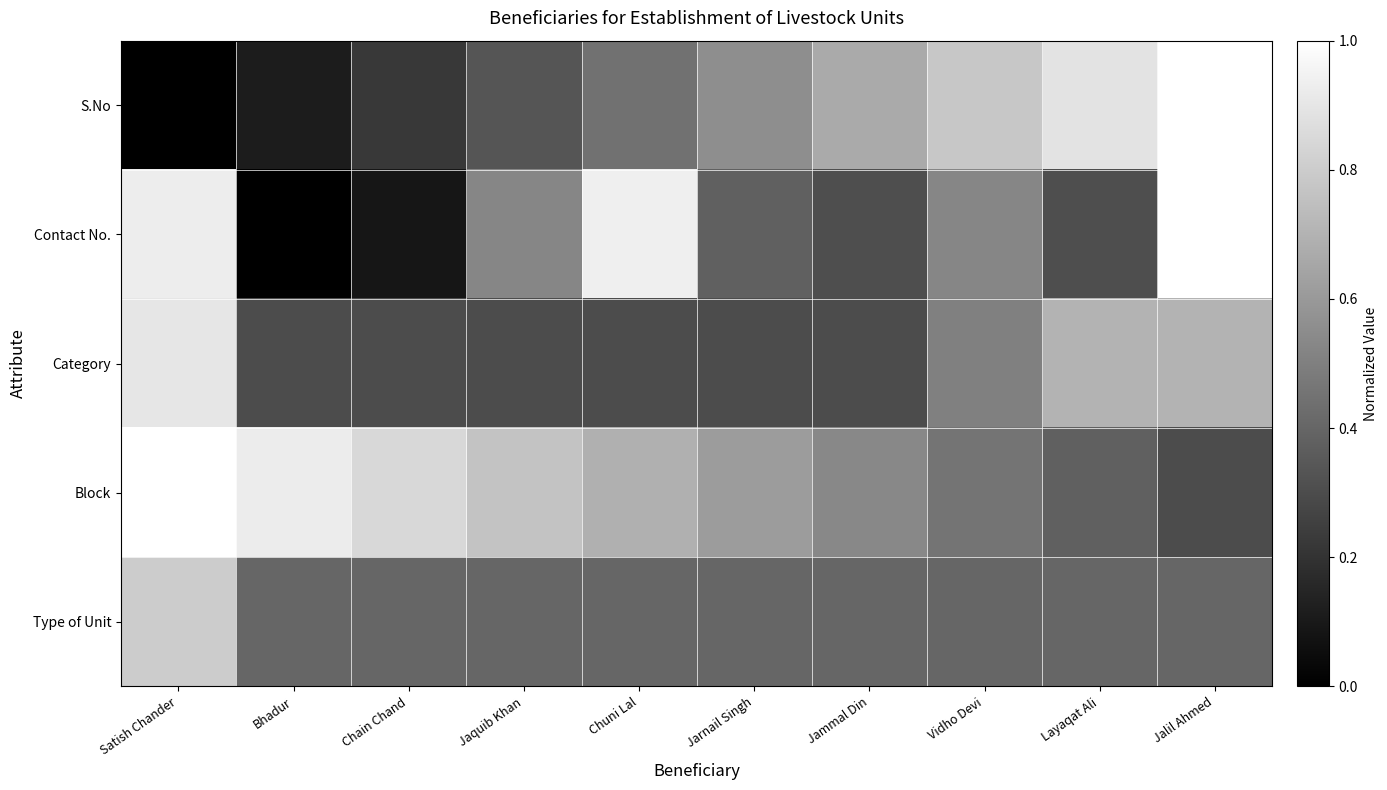

Which series has the largest range (max minus min)?

S.No